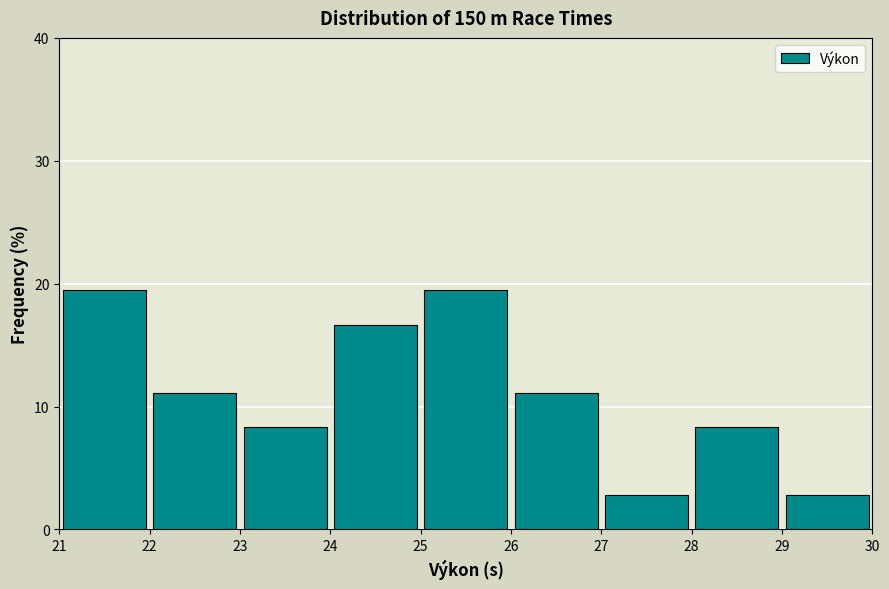

Reading left to right, transcribe this chart: for each bar, give the range it covers on the x-axis and its height. The values are not printed on the chart, so give them approximately, as read against the axis.

21 to 22: 19
22 to 23: 11
23 to 24: 8
24 to 25: 17
25 to 26: 19
26 to 27: 11
27 to 28: 3
28 to 29: 8
29 to 30: 3